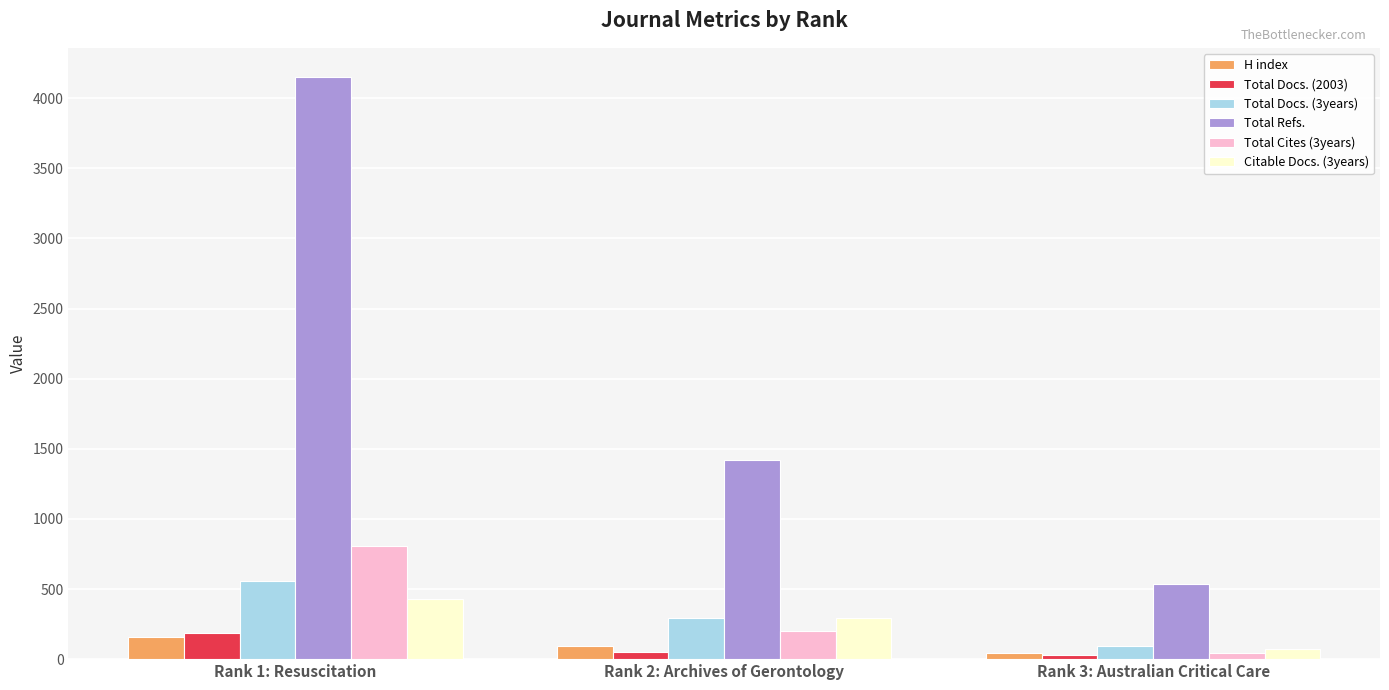

What is the smallest value displayed?

29